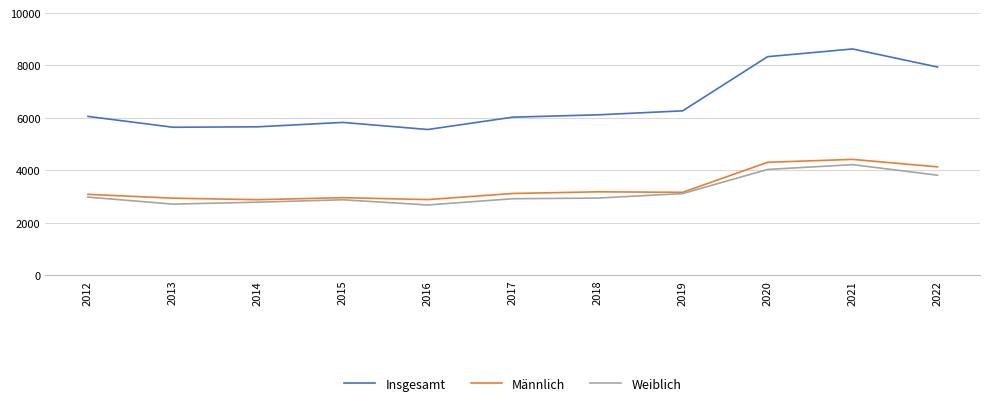

What is the lowest value of the Insgesamt series?

5555